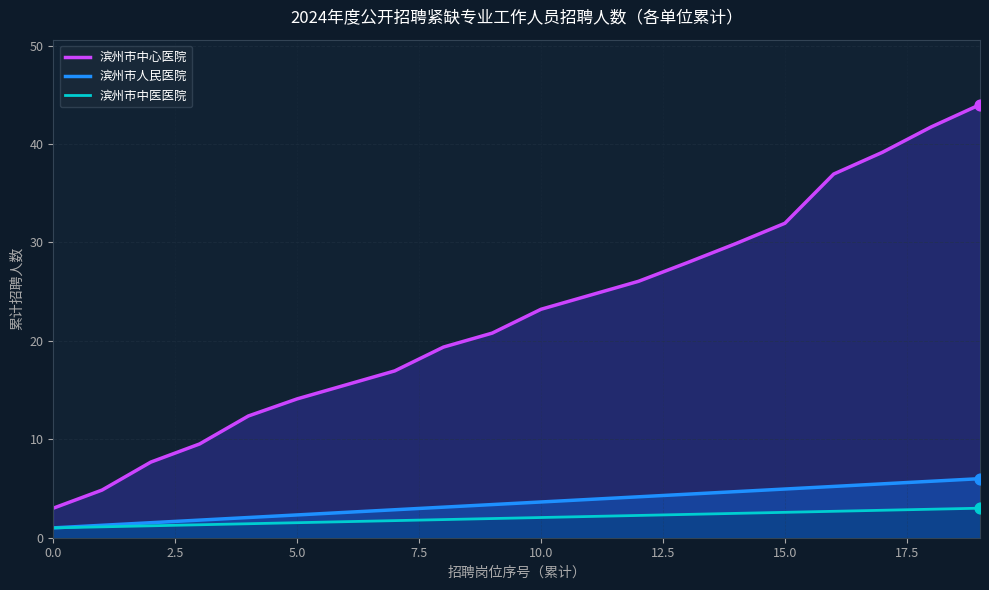

List the series in order of their peak value, lowest first.

滨州市中医医院, 滨州市人民医院, 滨州市中心医院